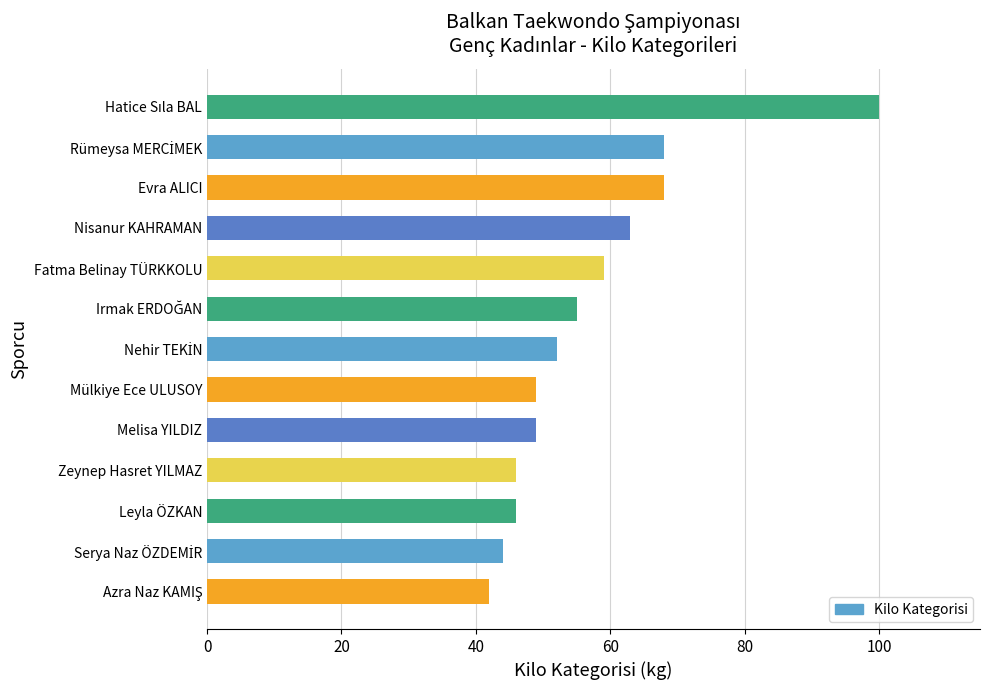

How many distinct data groups are displayed?

1